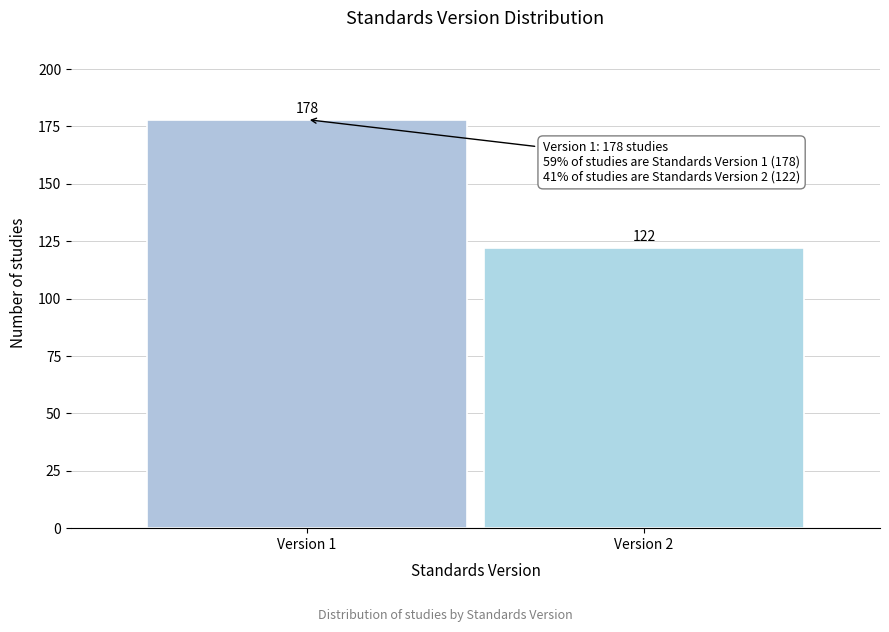

Reading left to right, what are all the values shown in this chart?

178	122